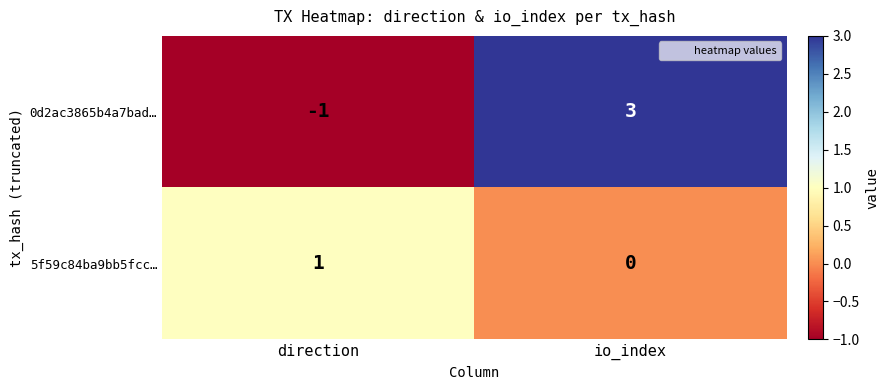

Count the number of data series in this chart.

2